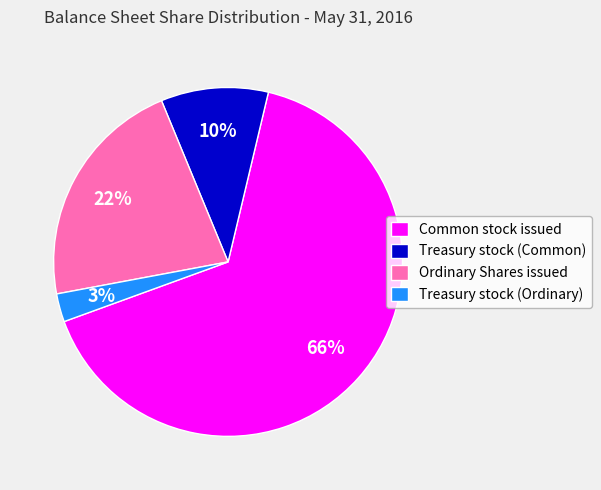

How many slices are in this pie chart?

4